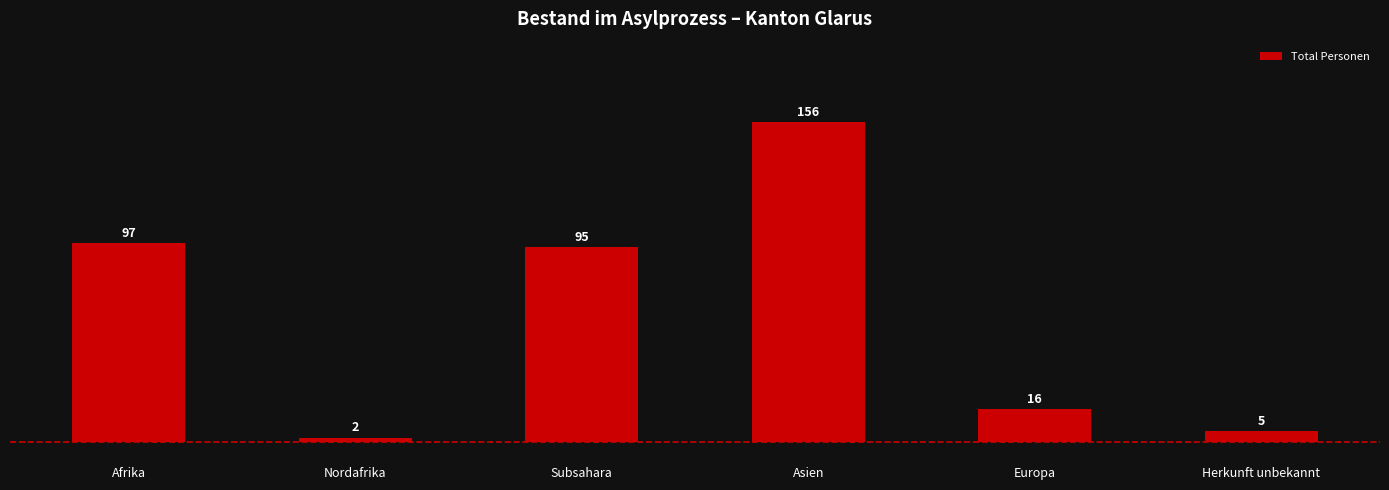

Which category has the lowest value across all series?

Nordafrika